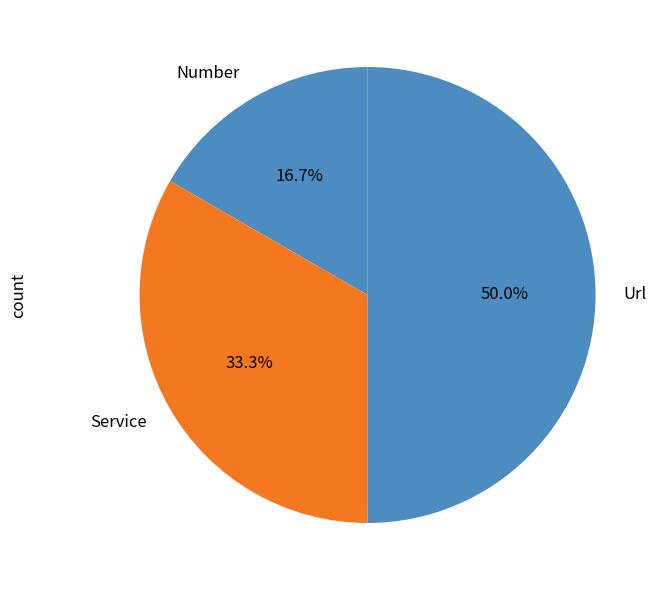

Rank the categories by value from highest to lowest.

Url, Service, Number